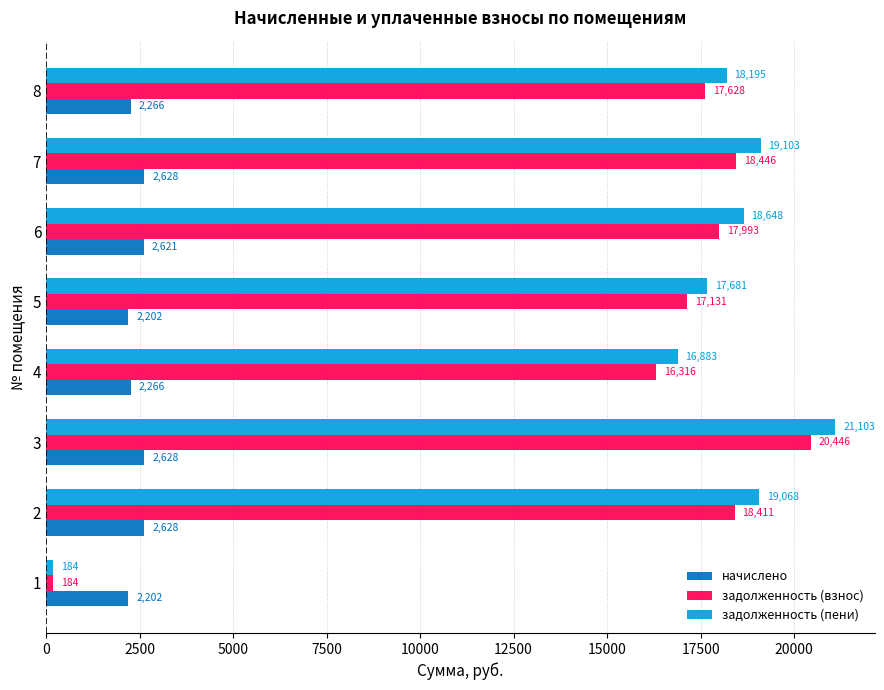

List the labels in order of задолженность (пени) value, smallest first.

1, 4, 5, 8, 6, 2, 7, 3